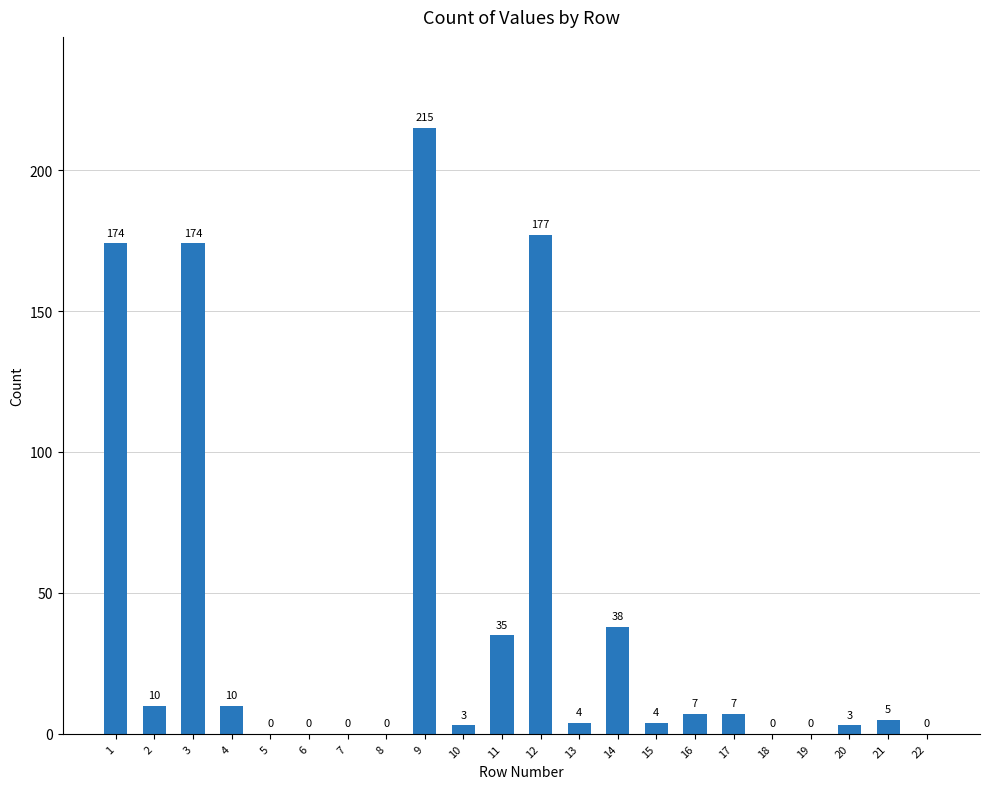

What is the maximum value shown in the chart?

215